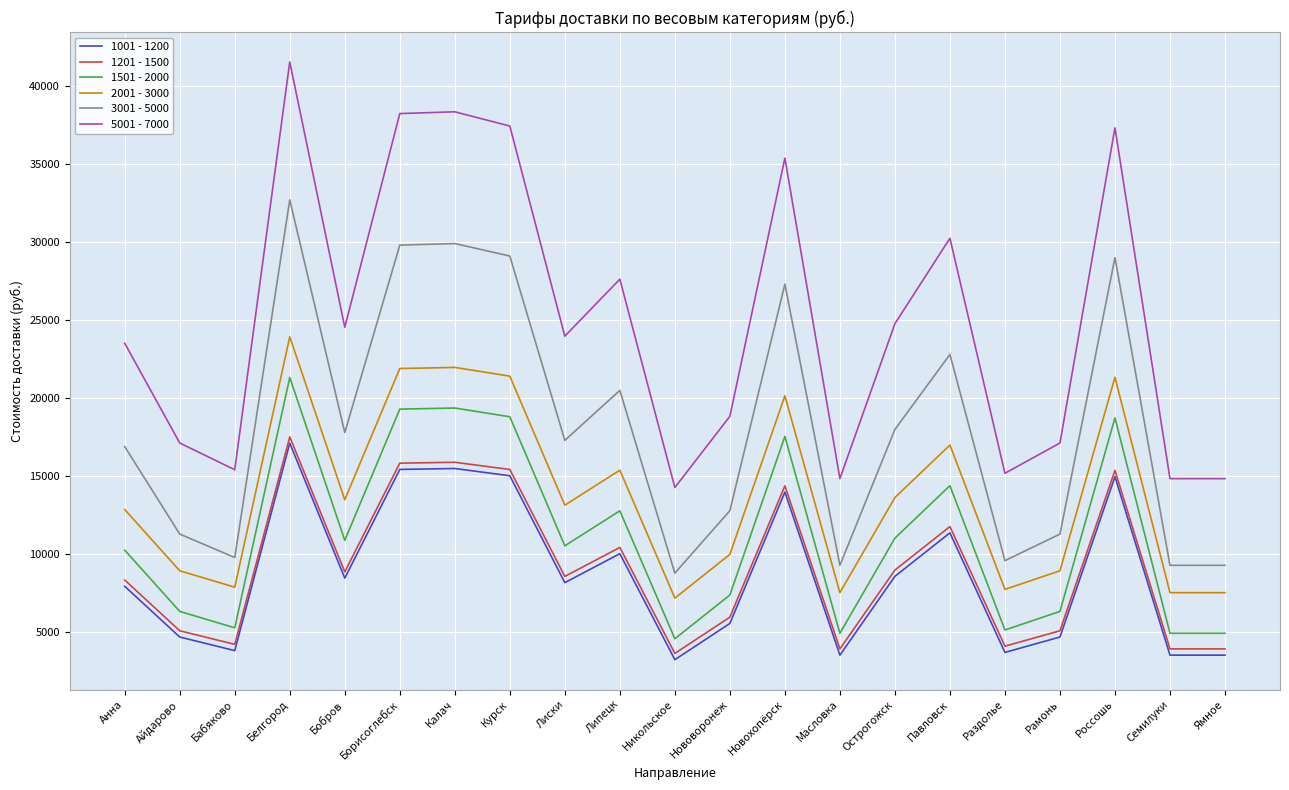

Is it true that 2001 - 3000 equals 22480 at Липецк?

False